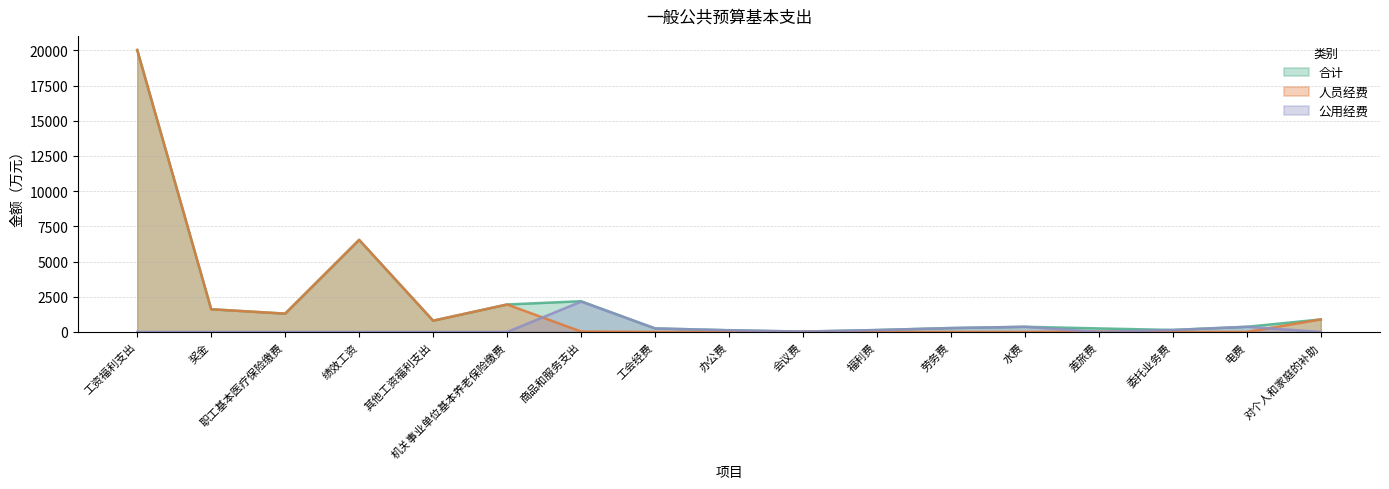

What is the label of the 4th point from the left?

绩效工资